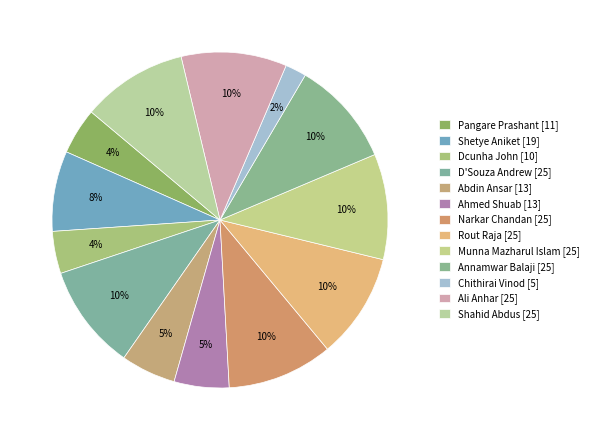

Count the number of slices in the pie.

13